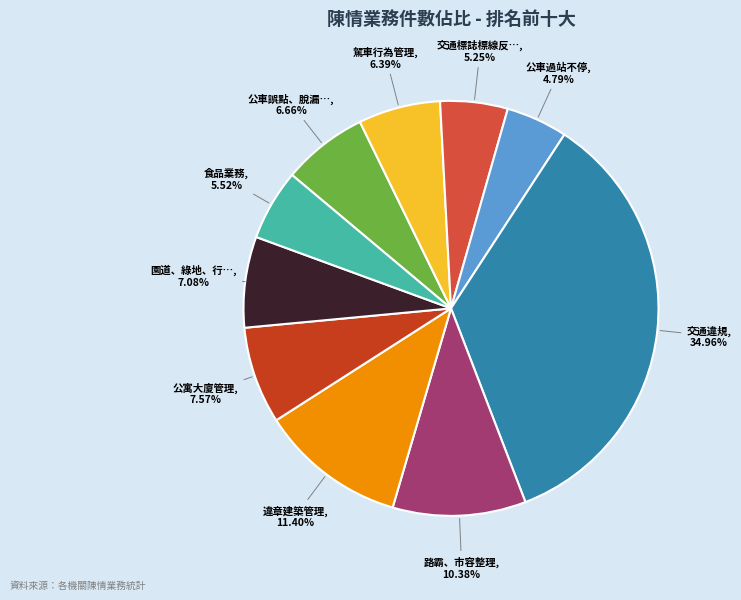

How many slices are in this pie chart?

10